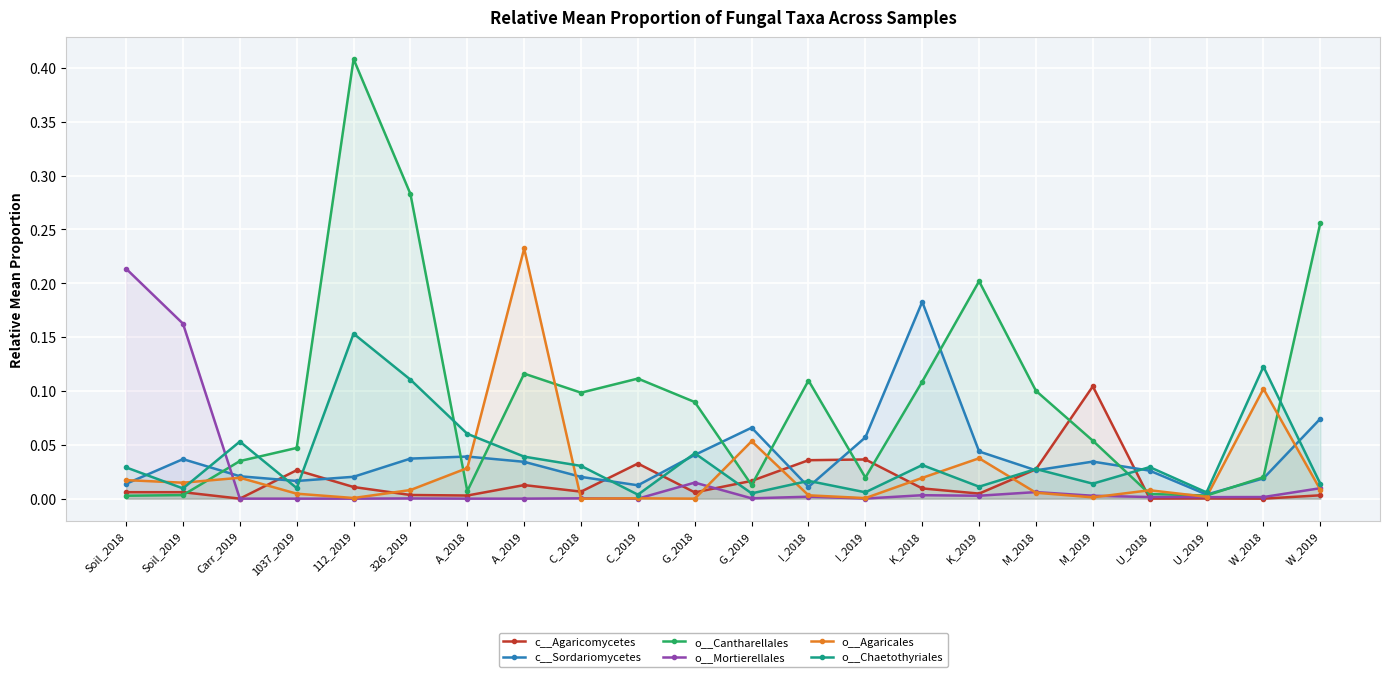

What is the label of the 4th point from the right?

U_2018